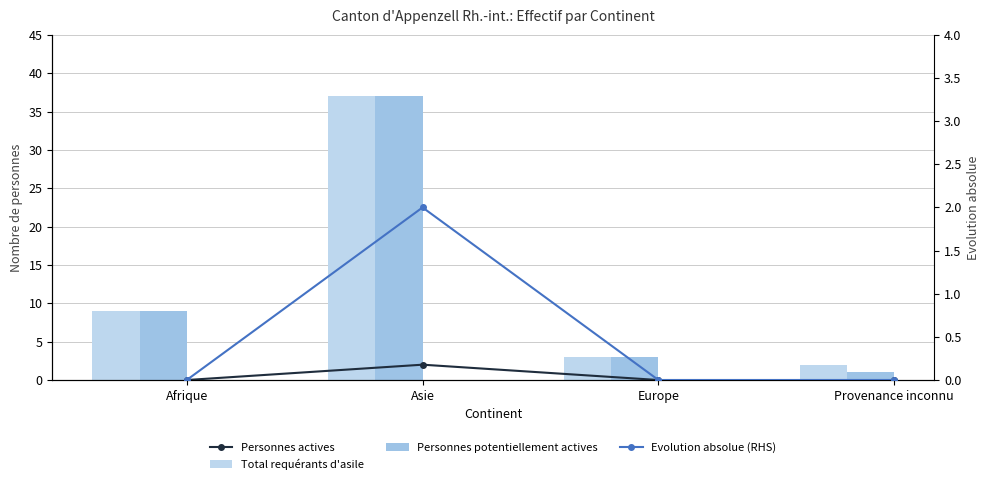

Which has a higher value, Afrique or Provenance inconnu?

Afrique